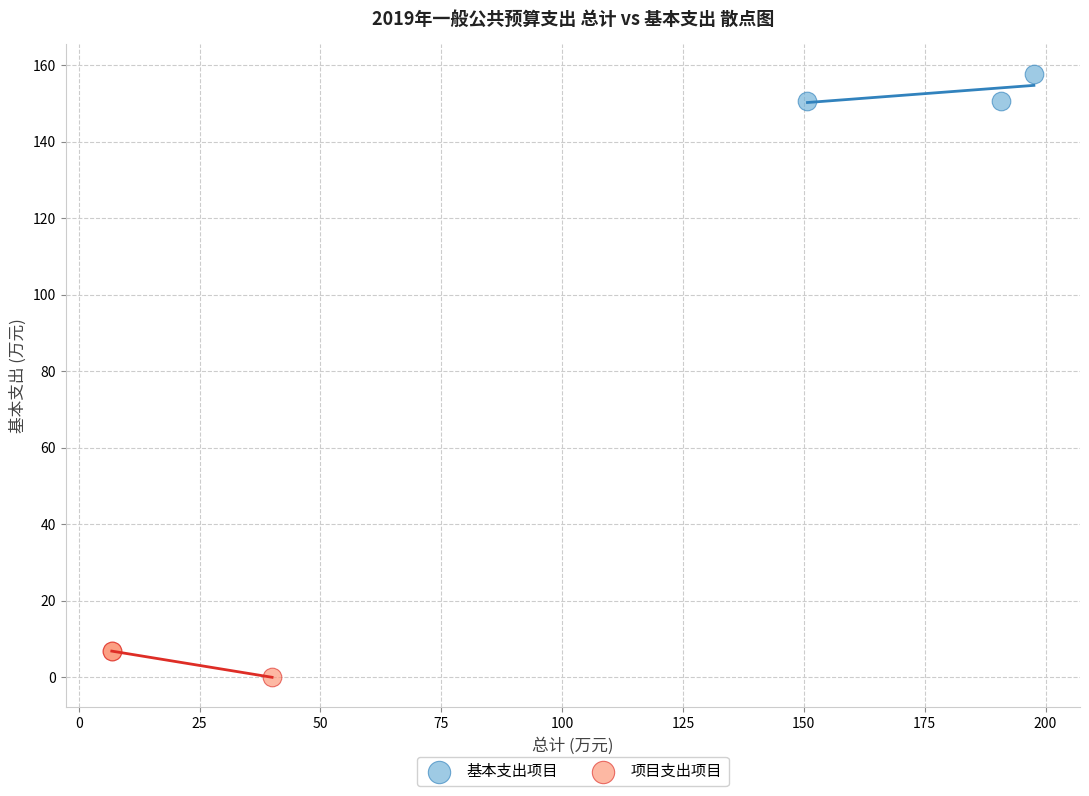

Which series reaches the minimum Y coordinate?

项目支出项目